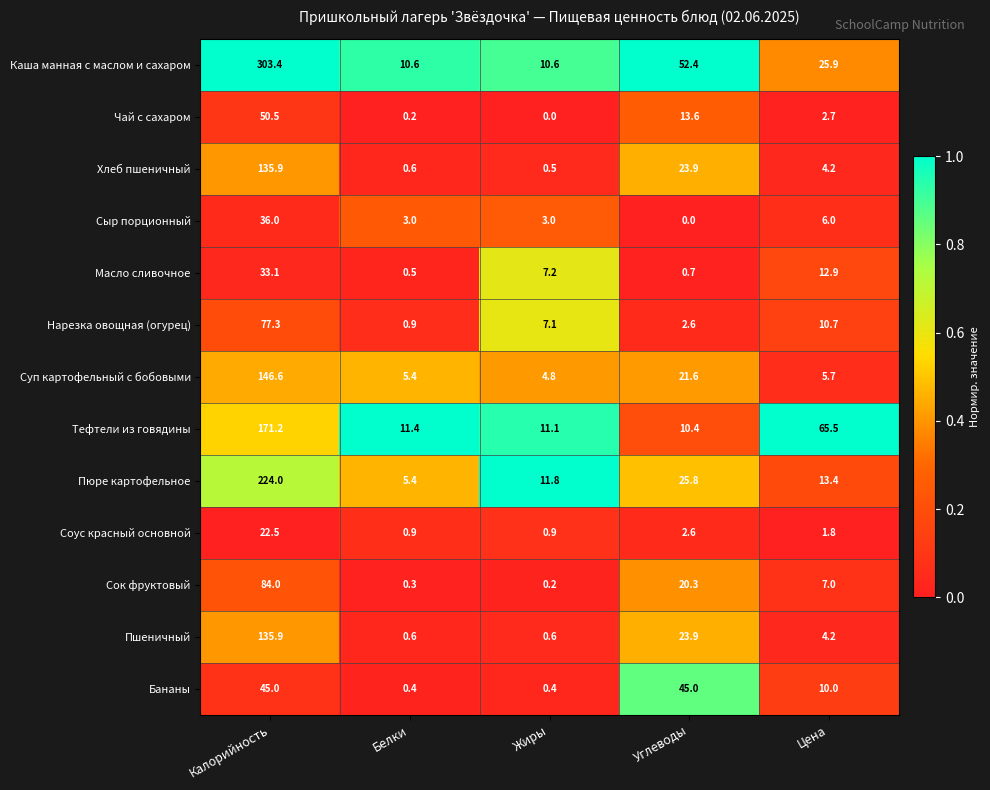

What is the total value across all series at Цена?

170.0